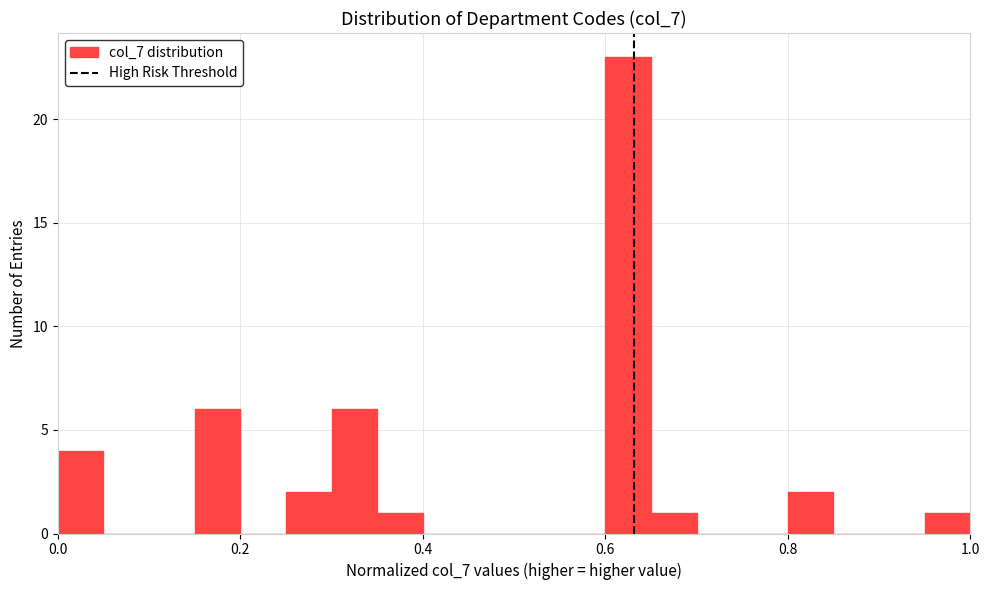

Read against the x-axis, roughly where is the centre of the tallest bar?

0.62